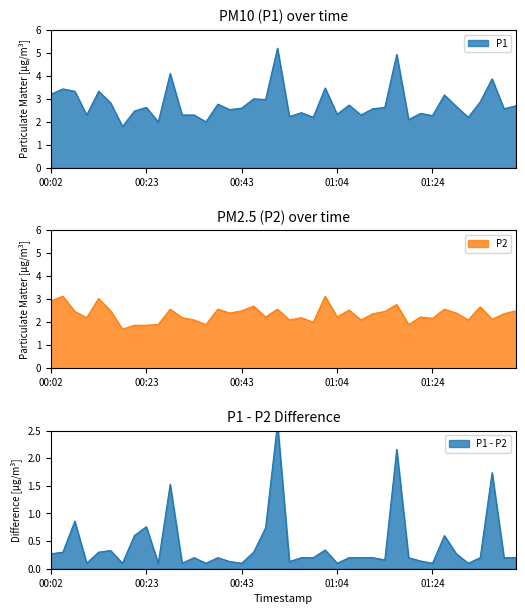

What is the label of the 20th point from the left?

00:51